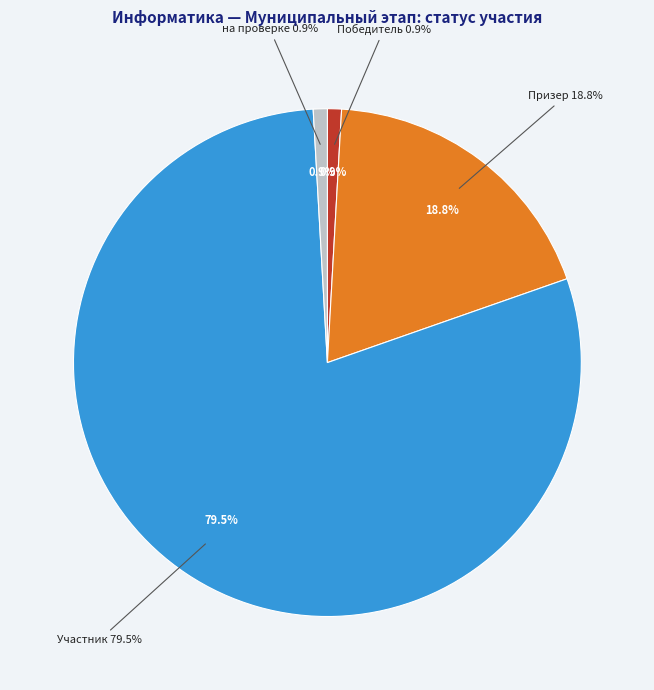

How many segments does this pie chart have?

4